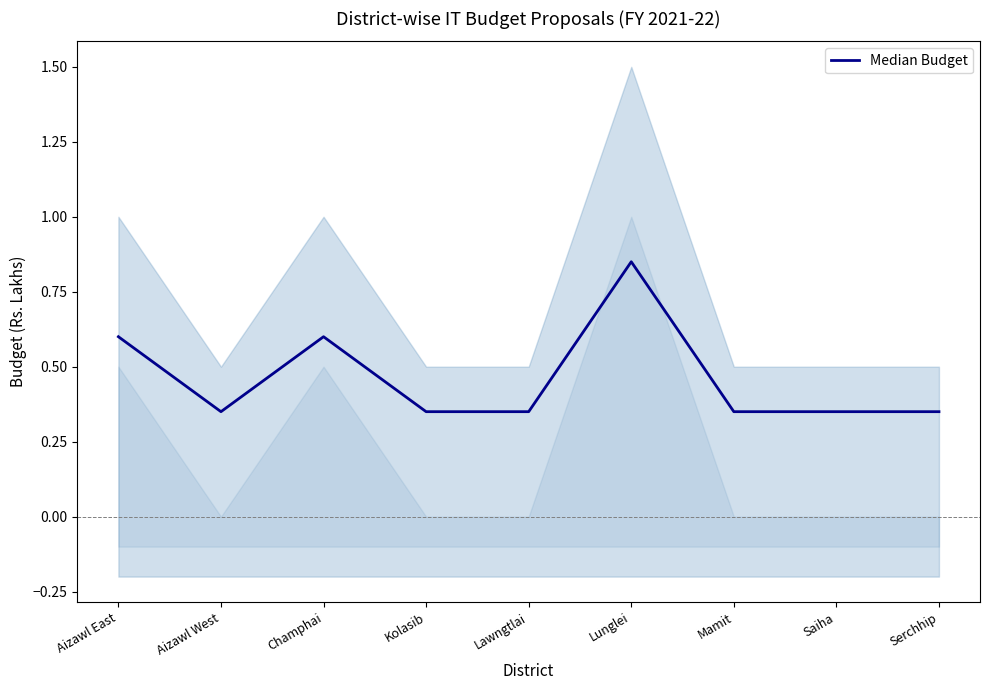

What is the sum of all values?

4.1